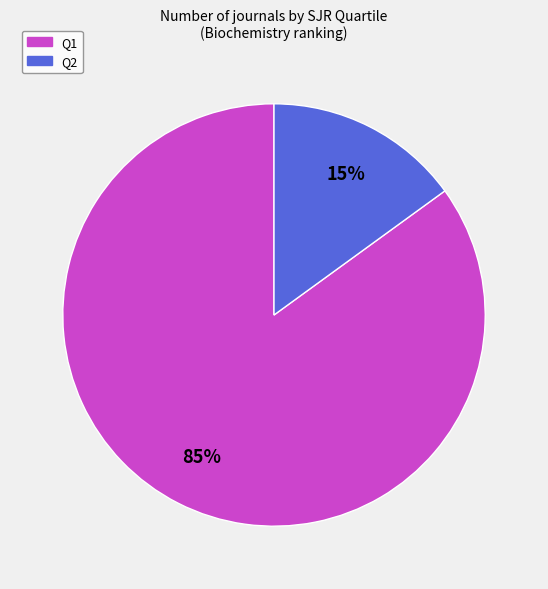

Rank the categories by value from highest to lowest.

Q1, Q2